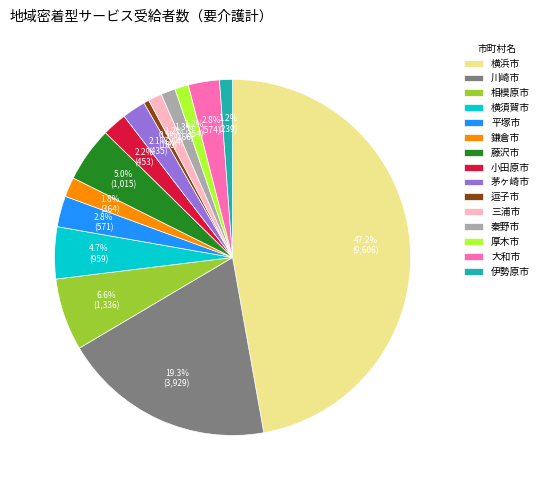

To the nearest percent, what portion does 鎌倉市 represent?

2%